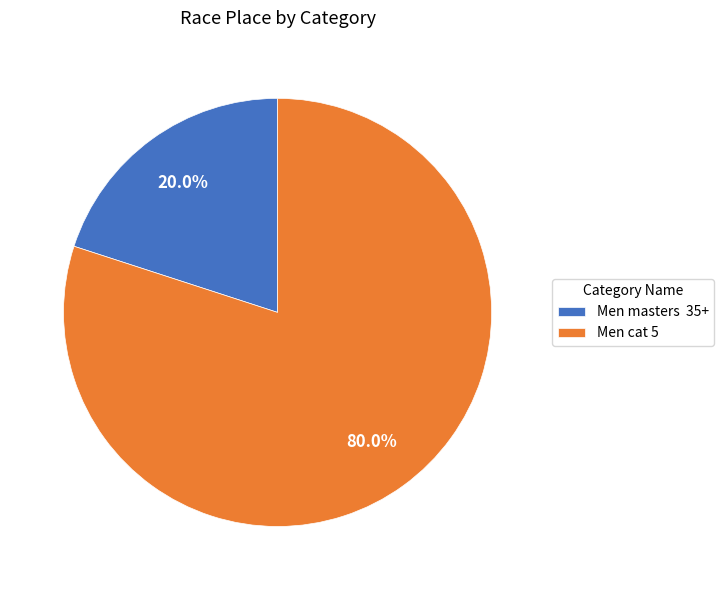

Which slice is the smallest?

Men masters 35+